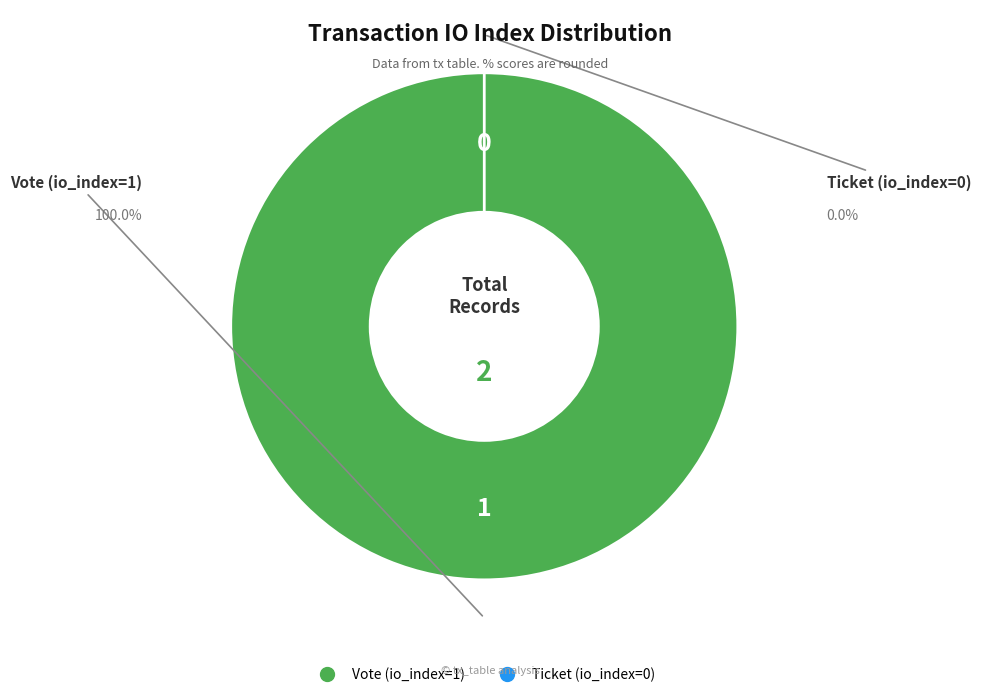

What percentage is the Vote (io_index=1) slice, to the nearest percent?

100%